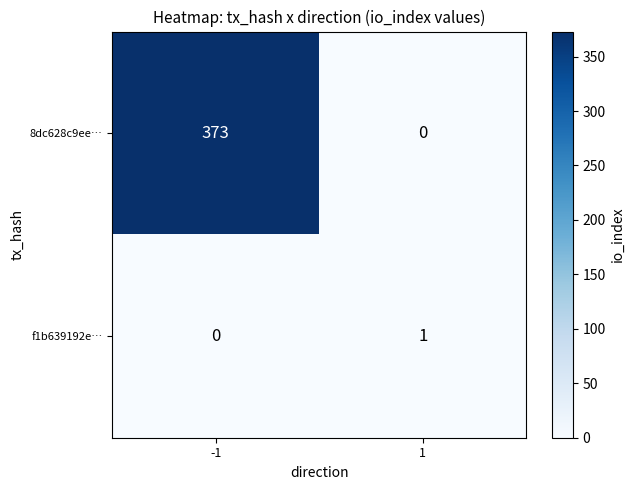

Reading left to right, transcribe all the data shown in this chart.

8dc628c9ee…: -1=373	1=0
f1b639192e…: -1=0	1=1